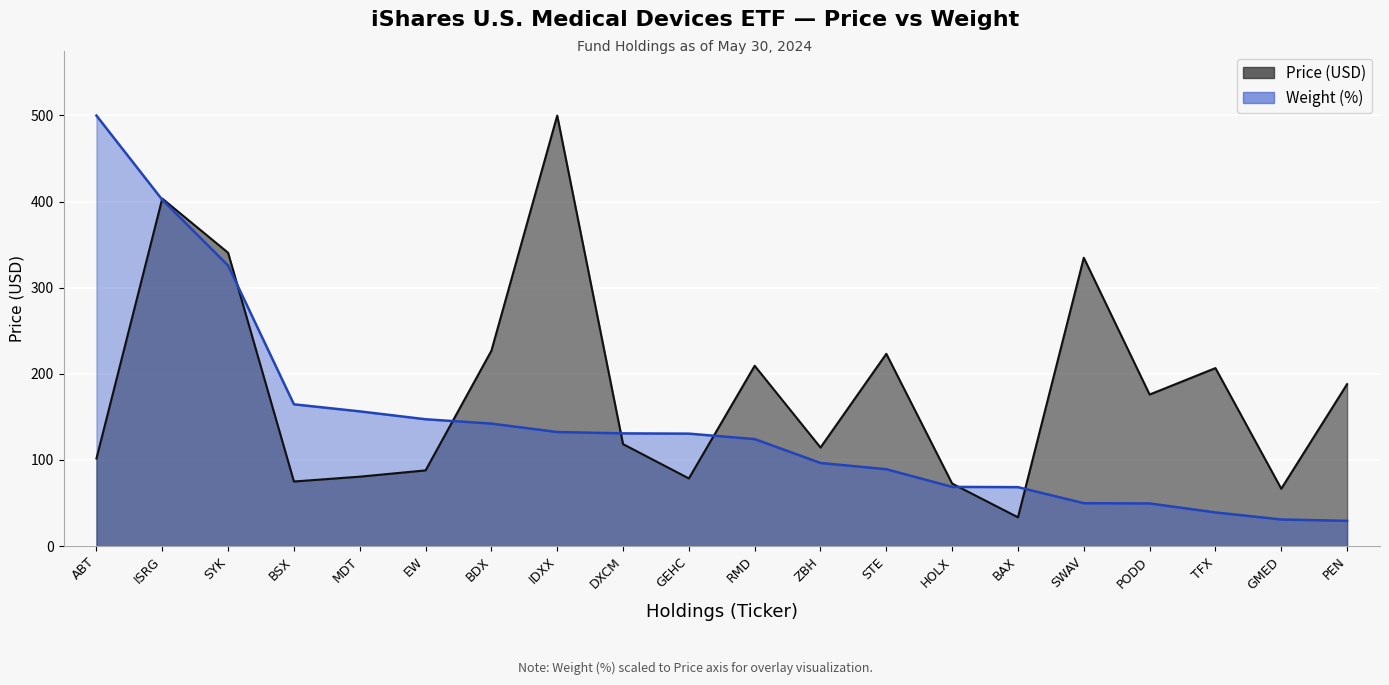

Where does the Weight series first go above 130?

ABT